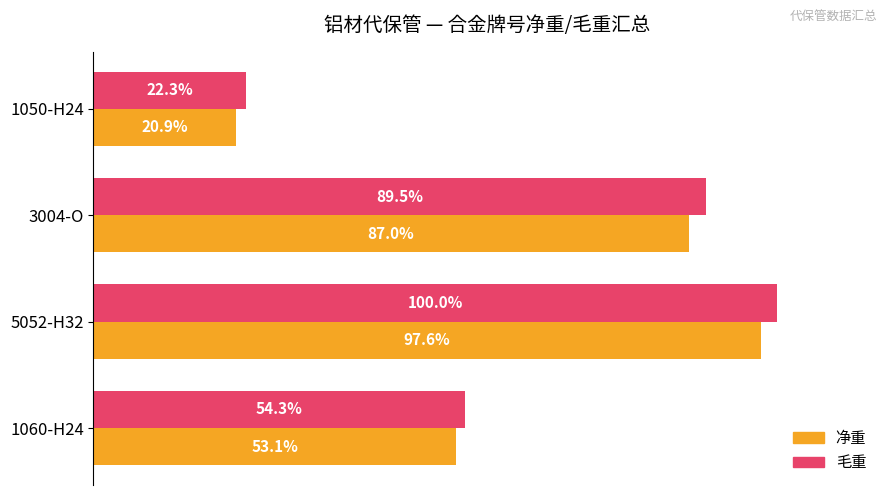

At which label does 净重 reach its minimum?

1050-H24